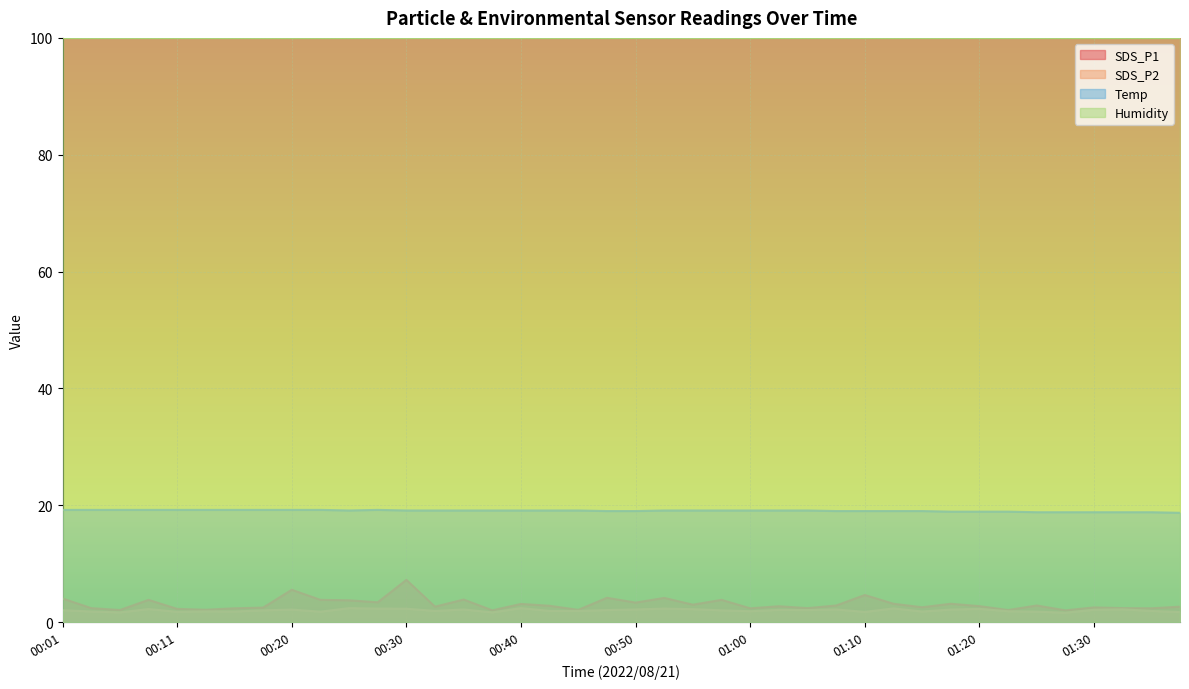

Which series has the largest total across all categories?

Humidity